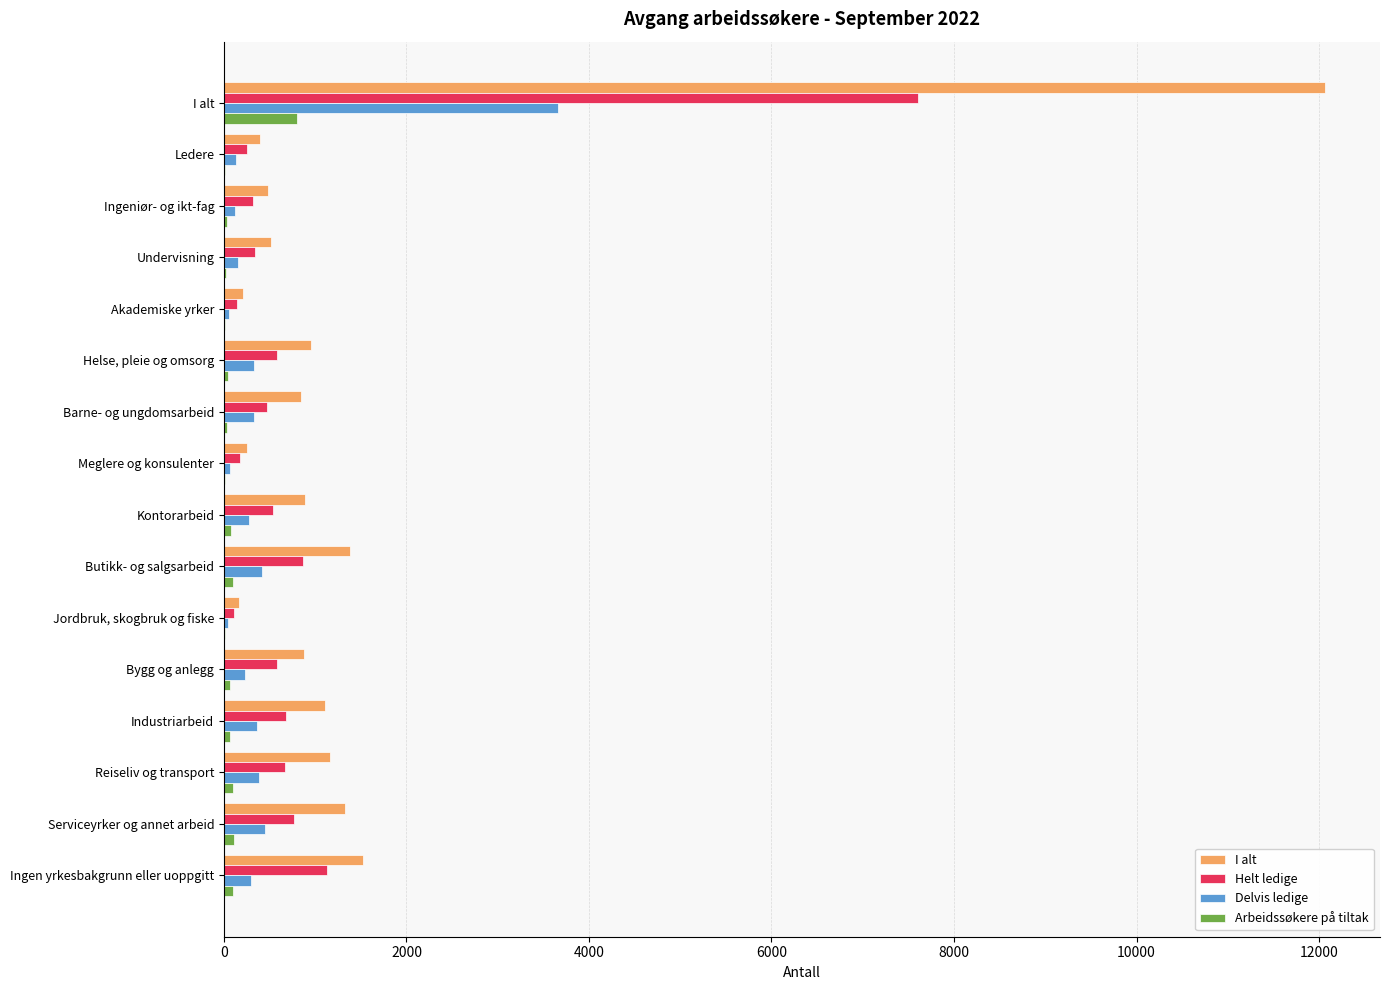

At which category is the sum across all series the highest?

I alt